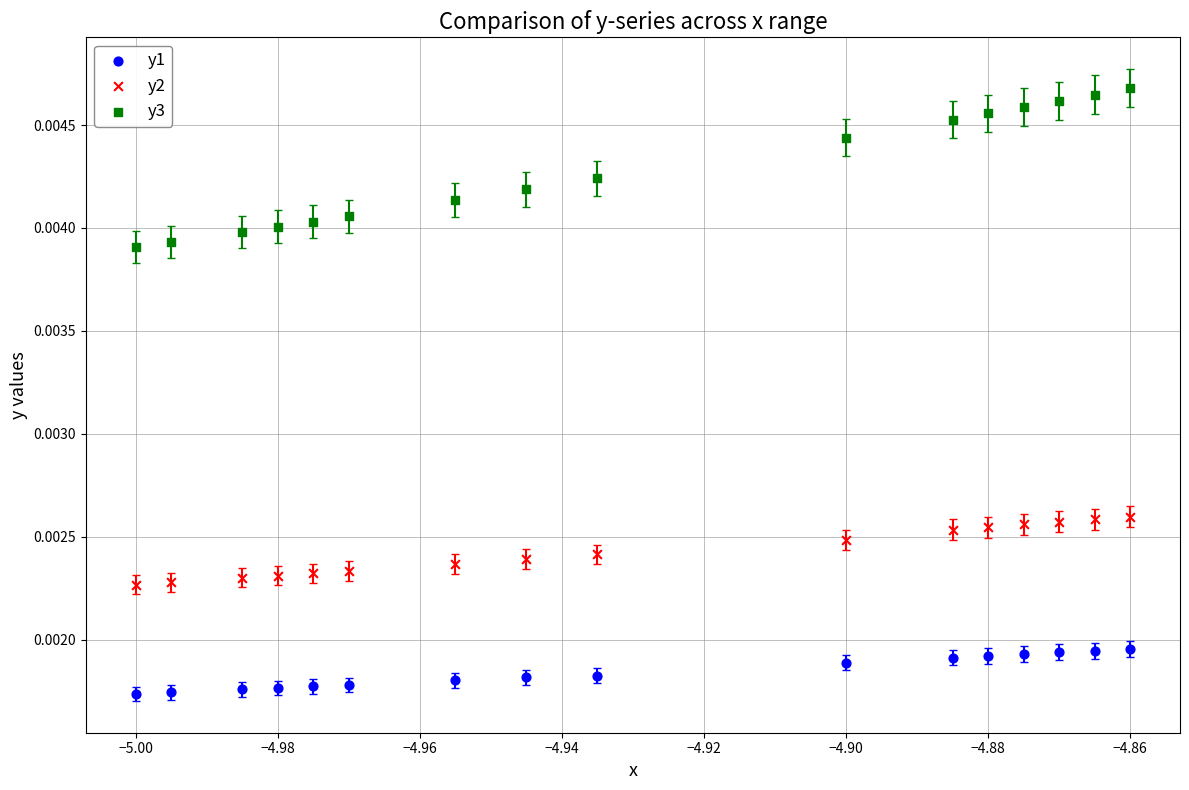

Which series has the largest Y range (max minus min)?

y3